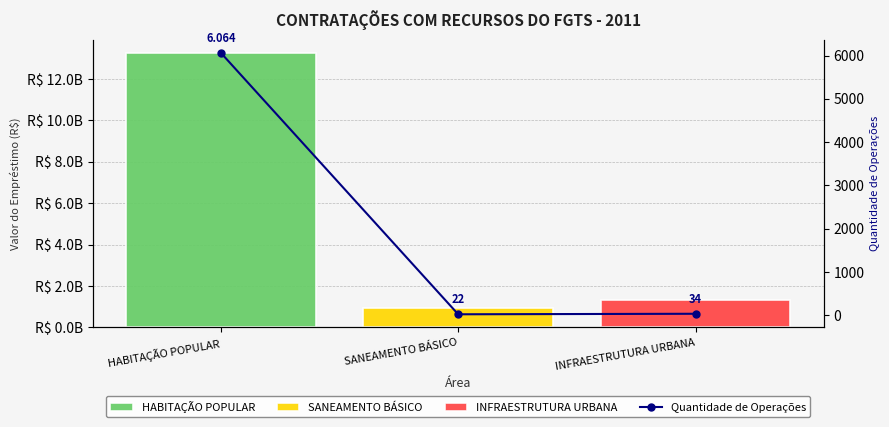

True or false: the data shows 6064 at HABITAÇÃO POPULAR.

True